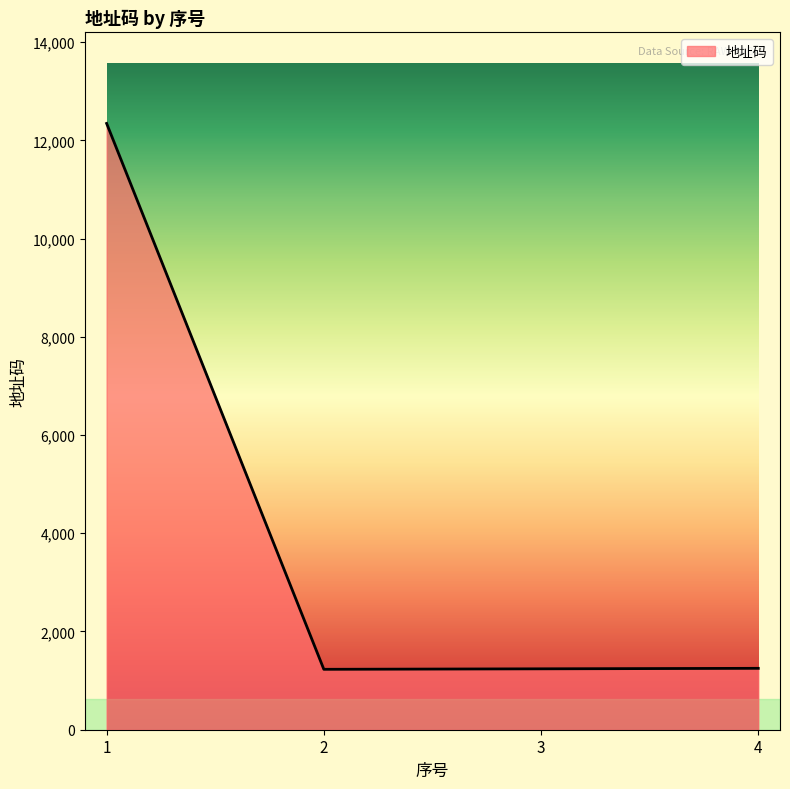

What is the change in value from 1 to 4?

-11095